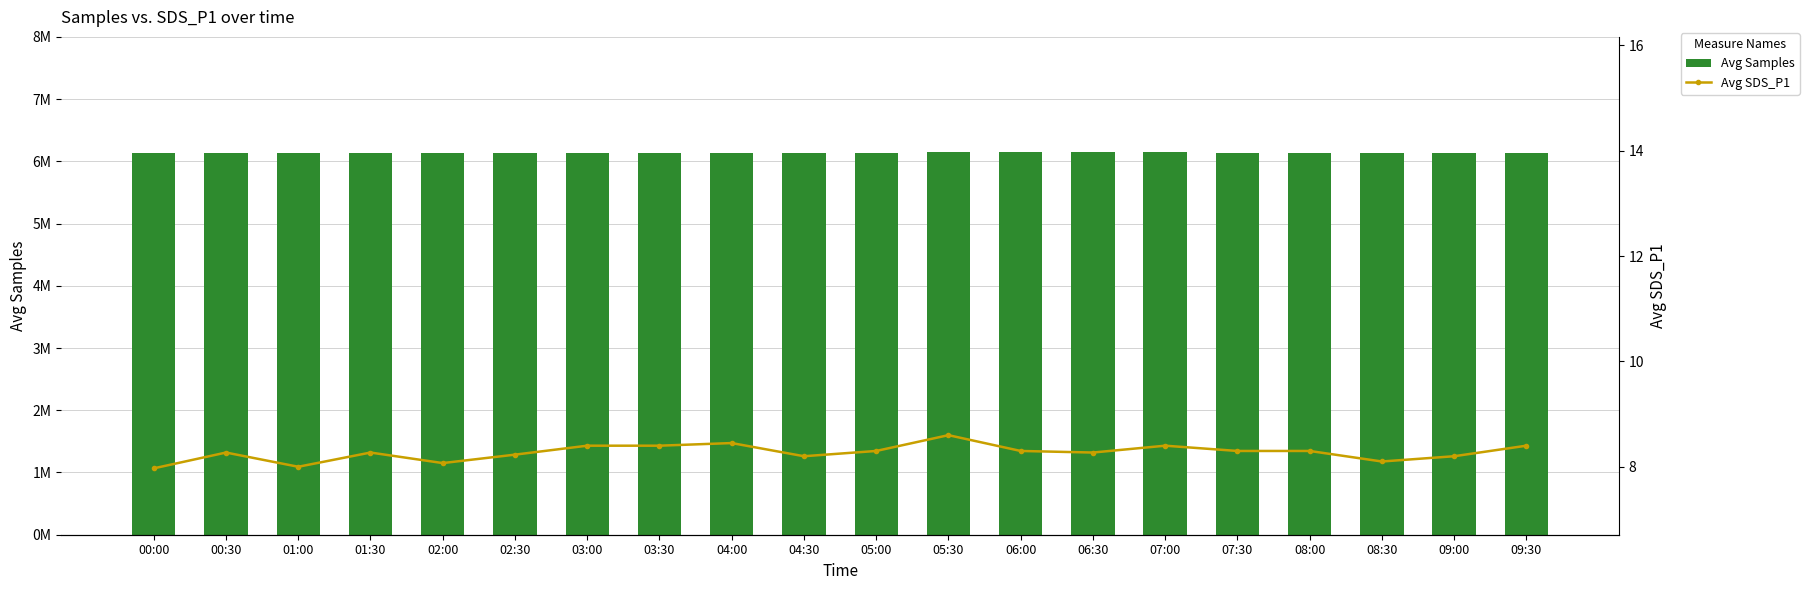

Reading left to right, list all the values displayed in this chart.

Avg Samples: 6291722.0	6291969.0	6291357.0	6291949.0	6291416.0	6289972.0	6290977.0	6292127.0	6291863.0	6292011.0	6292178.0	6305591.0	6305257.0	6310397.0	6299679.0	6295580.0	6293137.0	6292379.0	6291831.0	6293844.0
Avg SDS_P1: 8.0	8.3	8.0	8.3	8.1	8.2	8.4	8.4	8.4	8.2	8.3	8.6	8.3	8.3	8.4	8.3	8.3	8.1	8.2	8.4